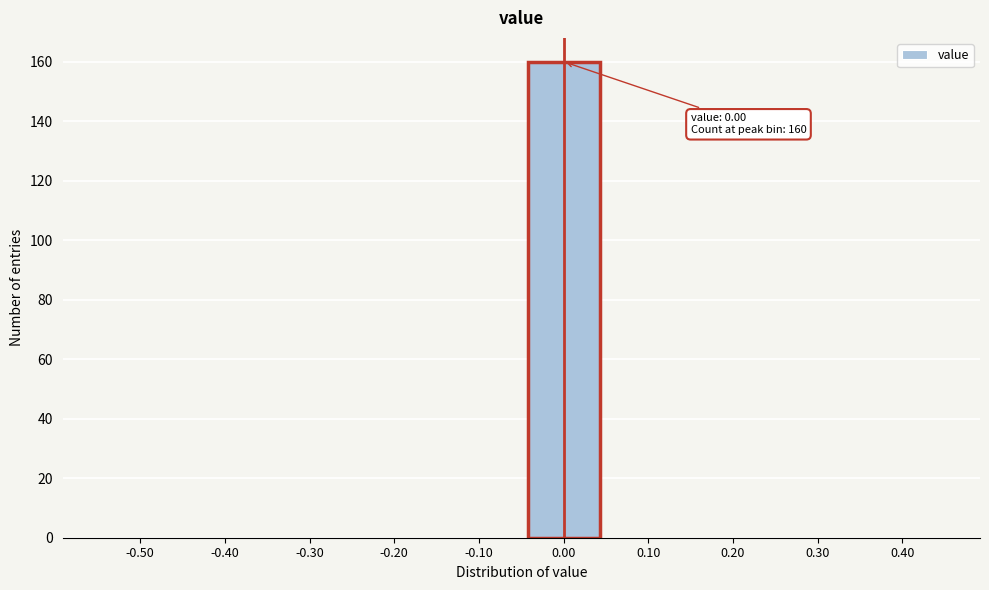

Reading left to right, extract all data points from this chart.

-0.50=0	-0.40=0	-0.30=0	-0.20=0	-0.10=0	0.00=160	0.10=0	0.20=0	0.30=0	0.40=0